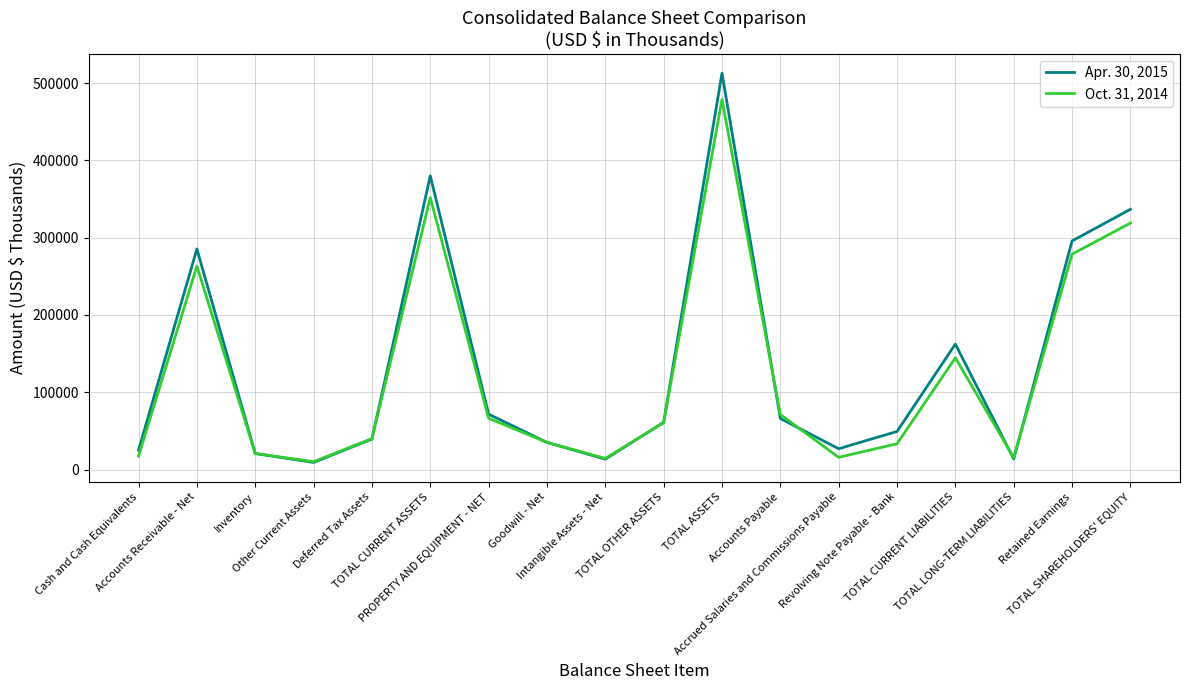

How many categories are shown in the chart?

18